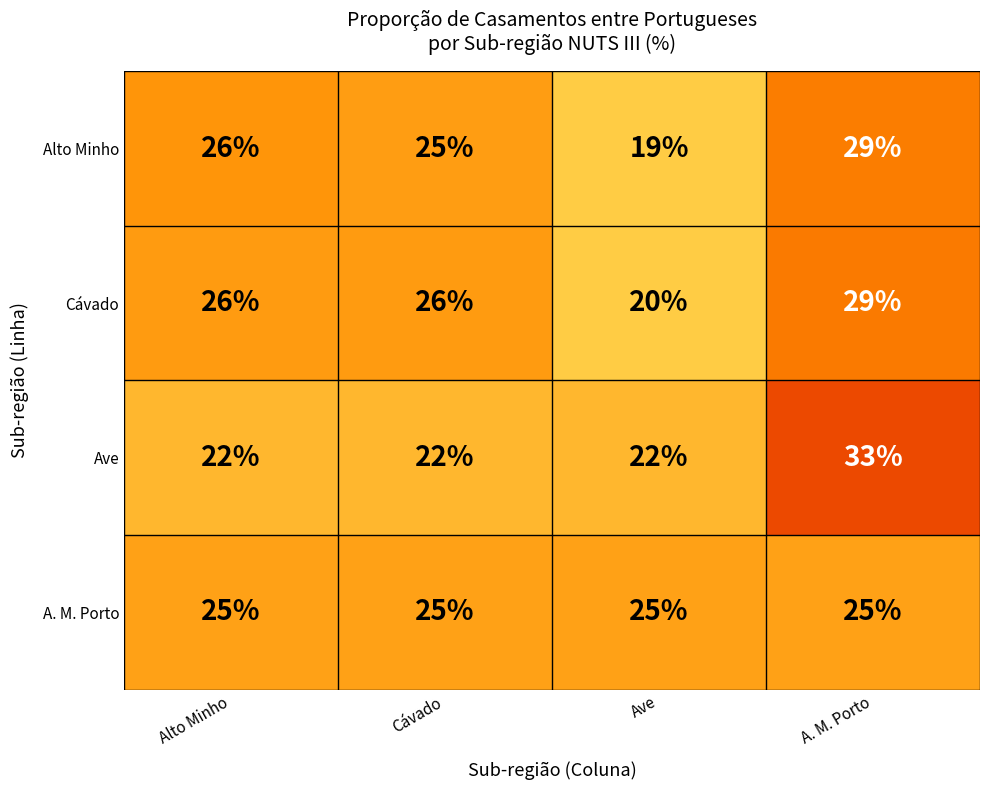

How many data points does each series have?

4